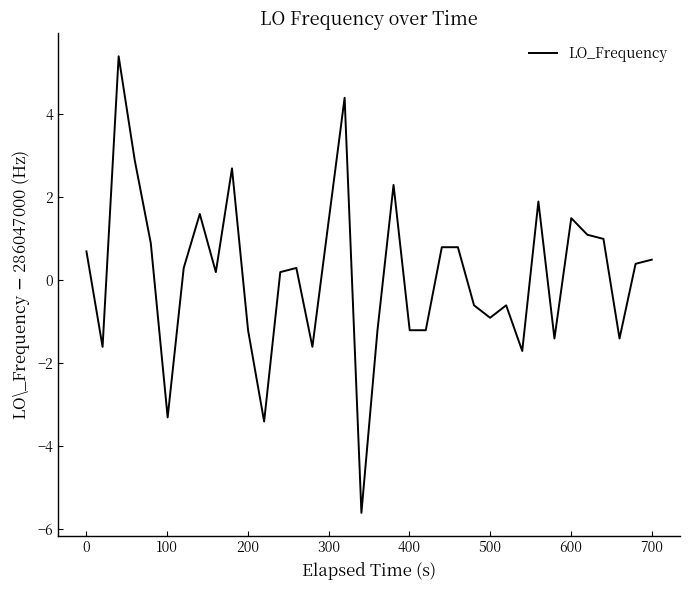

What is the greatest value displayed?

5.4